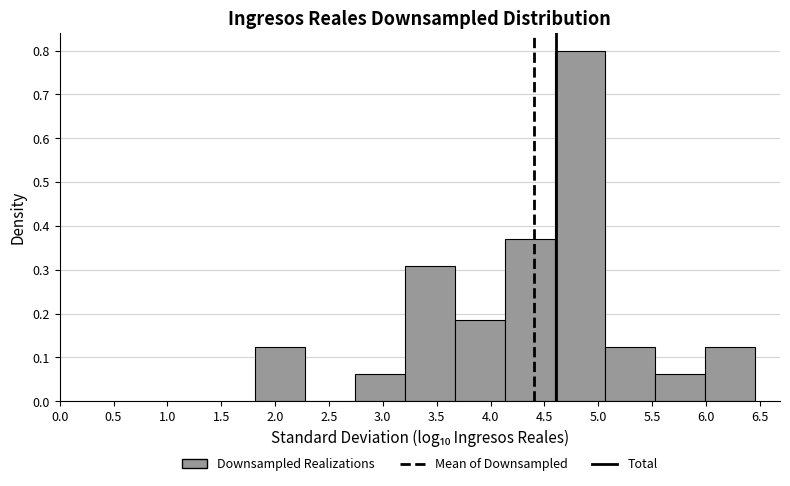

Over which range of the x-axis is the bar tallest?

4.60 to 5.05